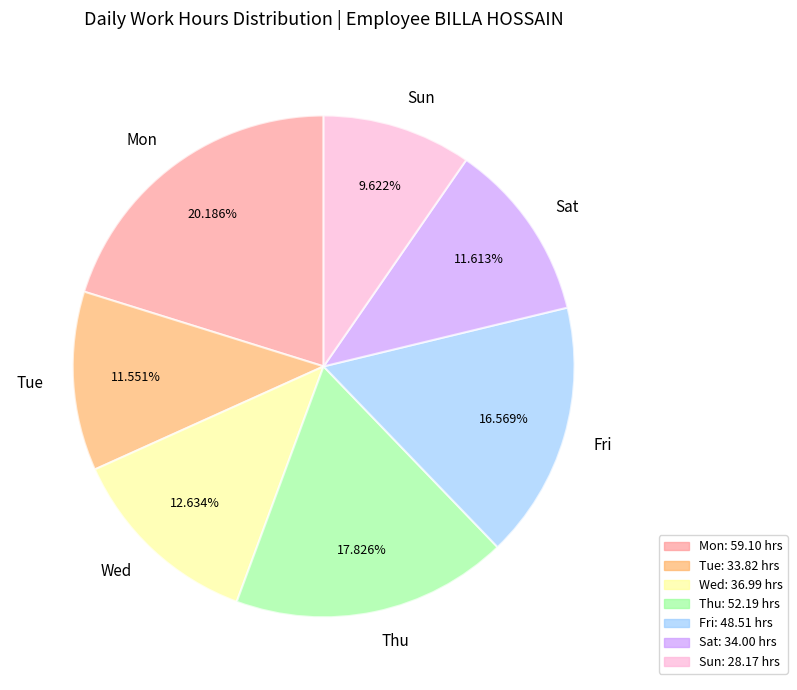

What percentage is NOT represented by Fri?

83.4%